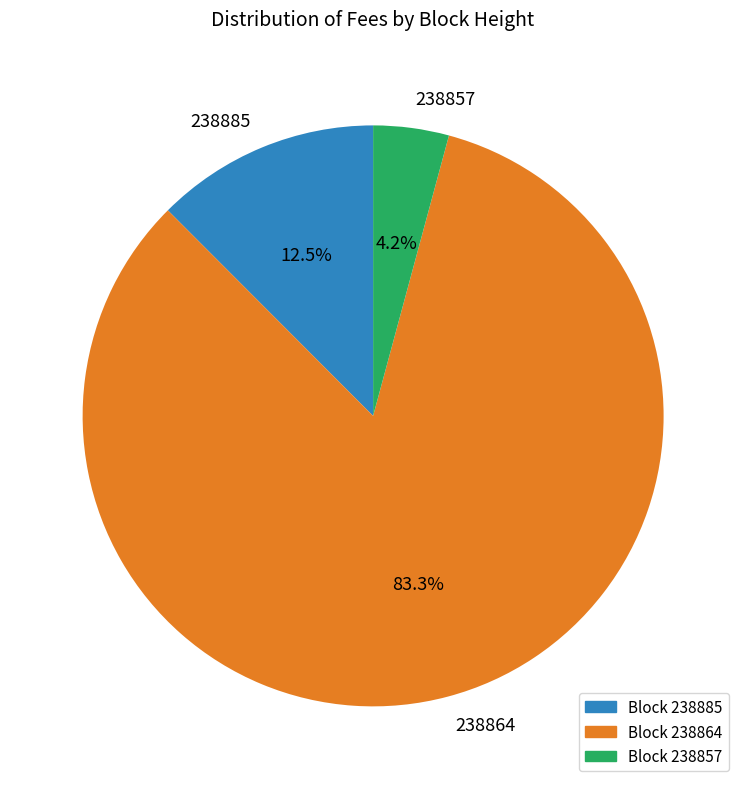

Which slice is the smallest?

238857